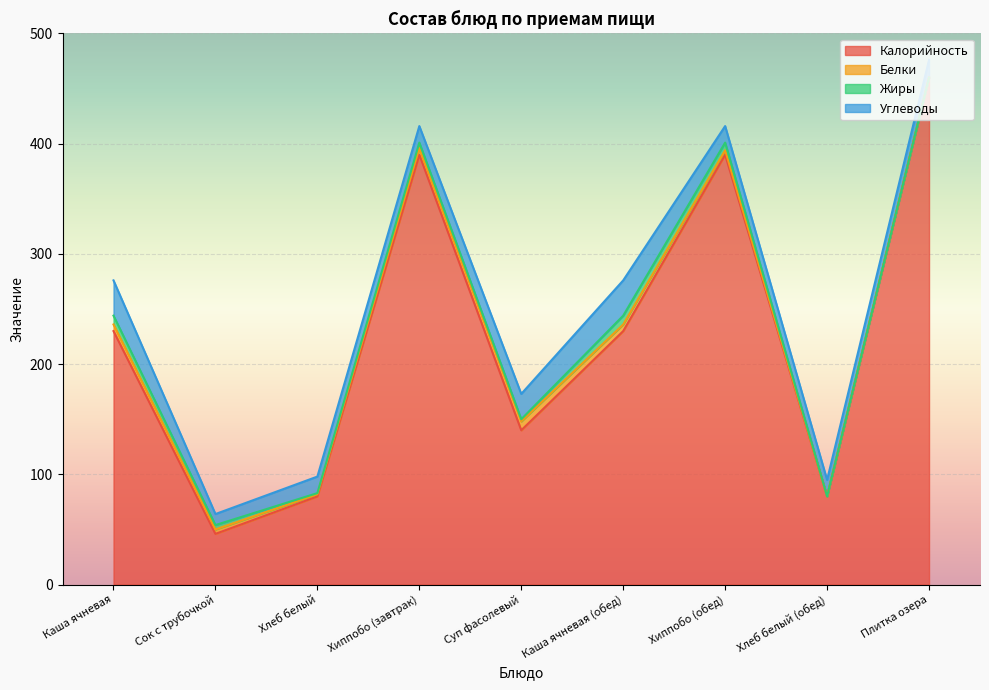

At how many categories does at least one series exceed 375?

3